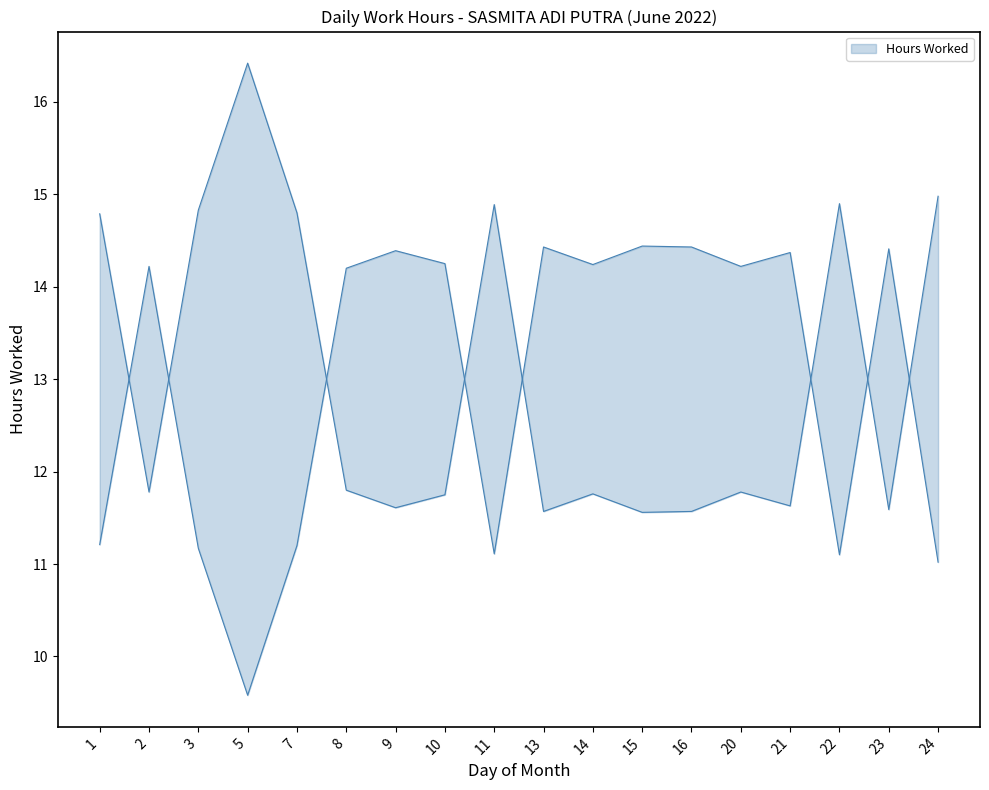

True or false: there are more than 1 points higher than both neighbors.

True